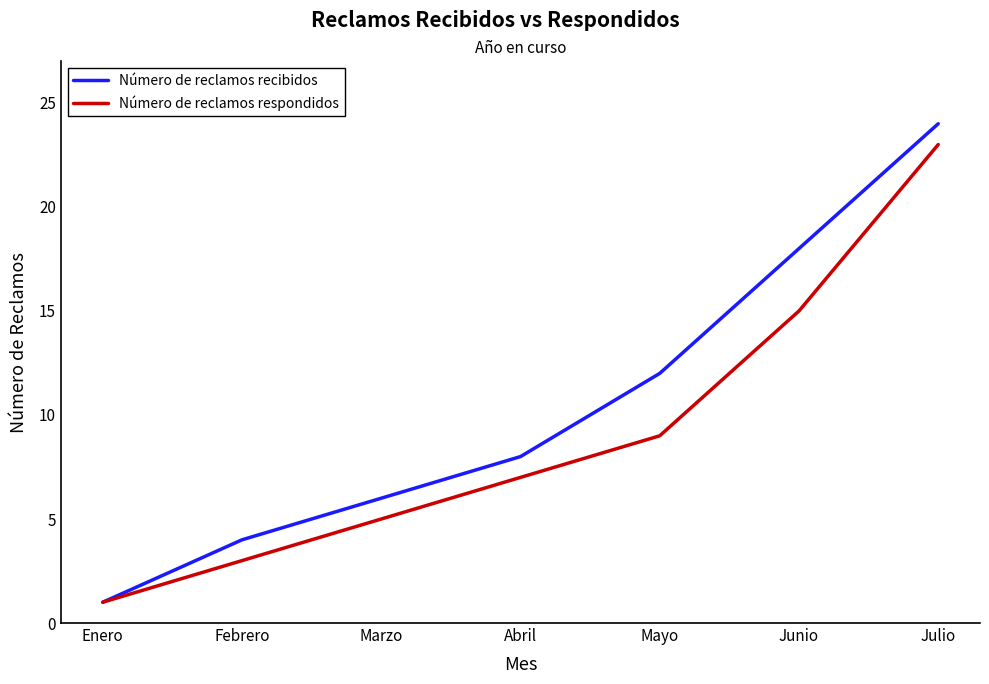

How many lines are shown in the chart?

2